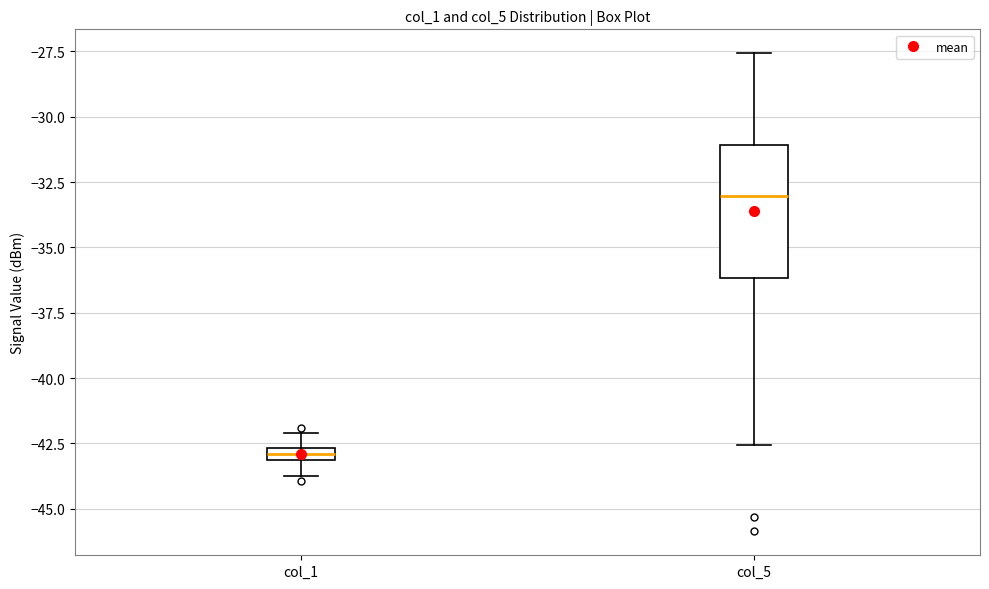

Where does the lower whisker of the box for col_5 end on the y-axis? The values are not printed on the chart, so give them approximately, as read against the axis.

-42.5